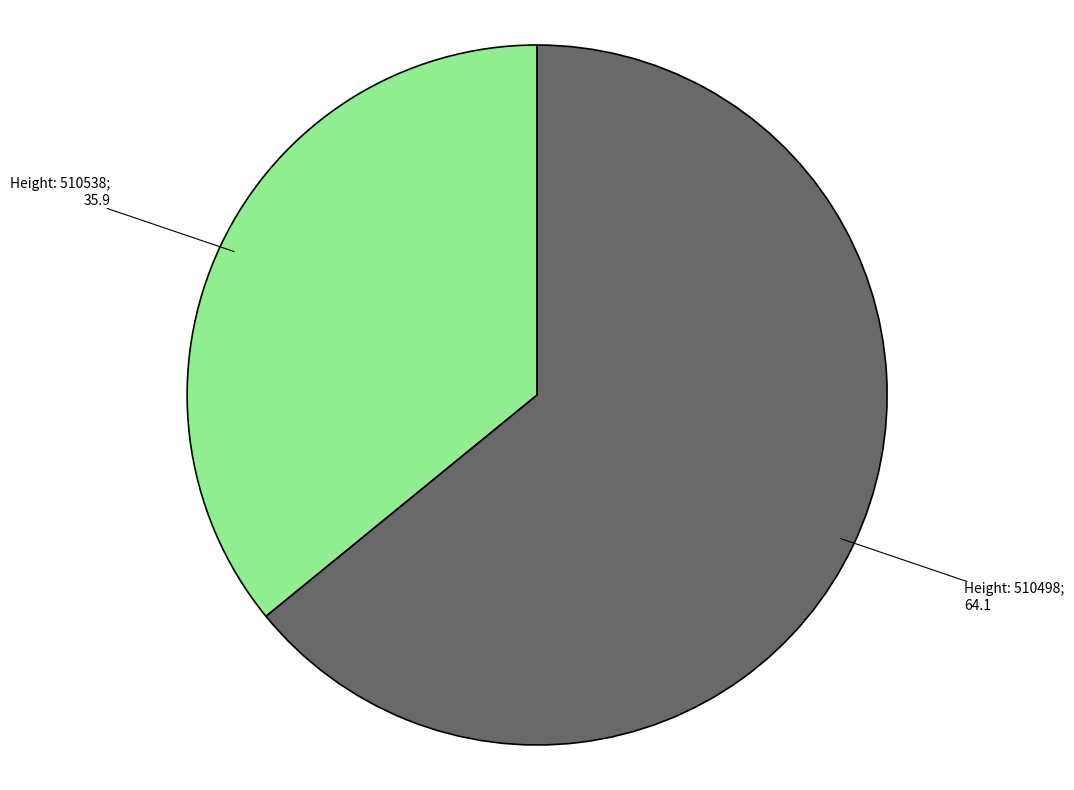

Is there a majority slice in this chart?

Yes